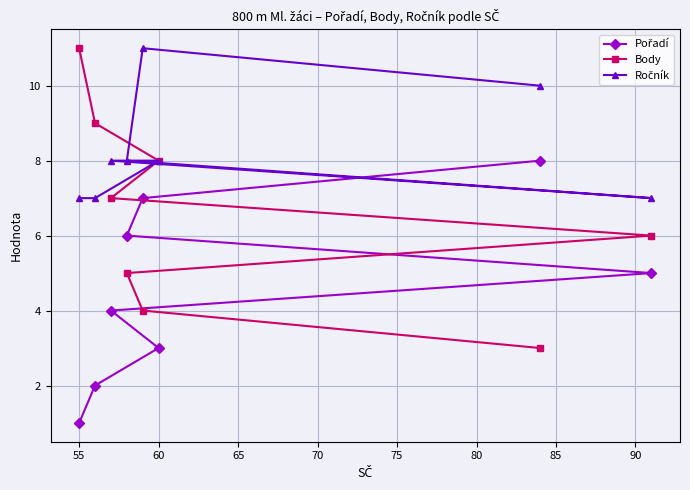

Reading left to right, what are all the values shown in this chart?

Pořadí: 1	2	3	4	5	6	7	8
Body: 11	9	8	7	6	5	4	3
Ročník: 7	7	8	8	7	8	11	10